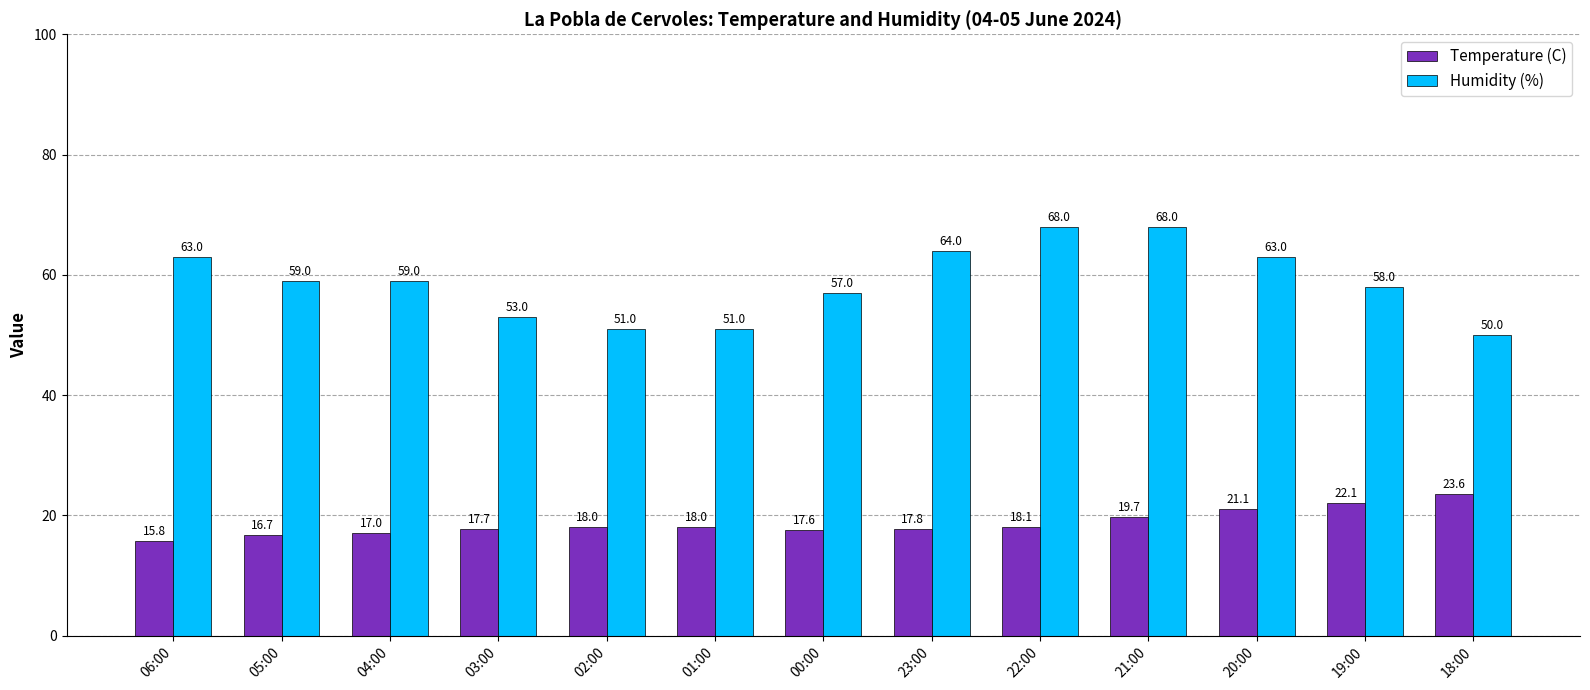

Reading left to right, transcribe all the data shown in this chart.

Temperature (C): 06:00=15.8	05:00=16.7	04:00=17.0	03:00=17.7	02:00=18.0	01:00=18.0	00:00=17.6	23:00=17.8	22:00=18.1	21:00=19.7	20:00=21.1	19:00=22.1	18:00=23.6
Humidity (%): 06:00=63.0	05:00=59.0	04:00=59.0	03:00=53.0	02:00=51.0	01:00=51.0	00:00=57.0	23:00=64.0	22:00=68.0	21:00=68.0	20:00=63.0	19:00=58.0	18:00=50.0